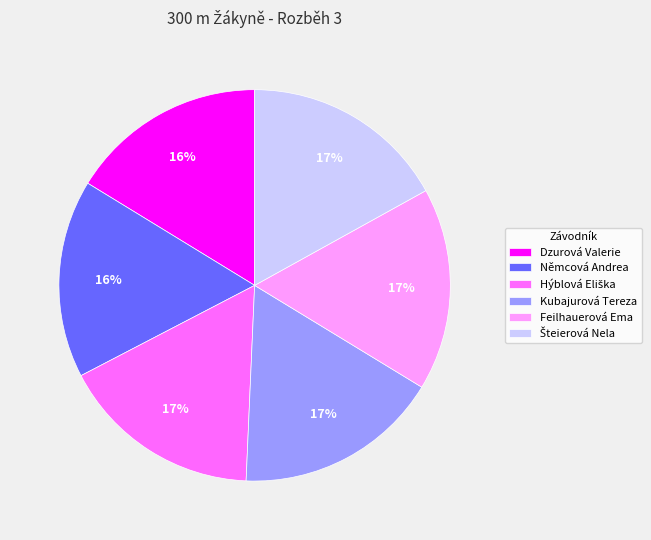

The Kubajurová Tereza slice represents 8% of the pie. True or false?

False